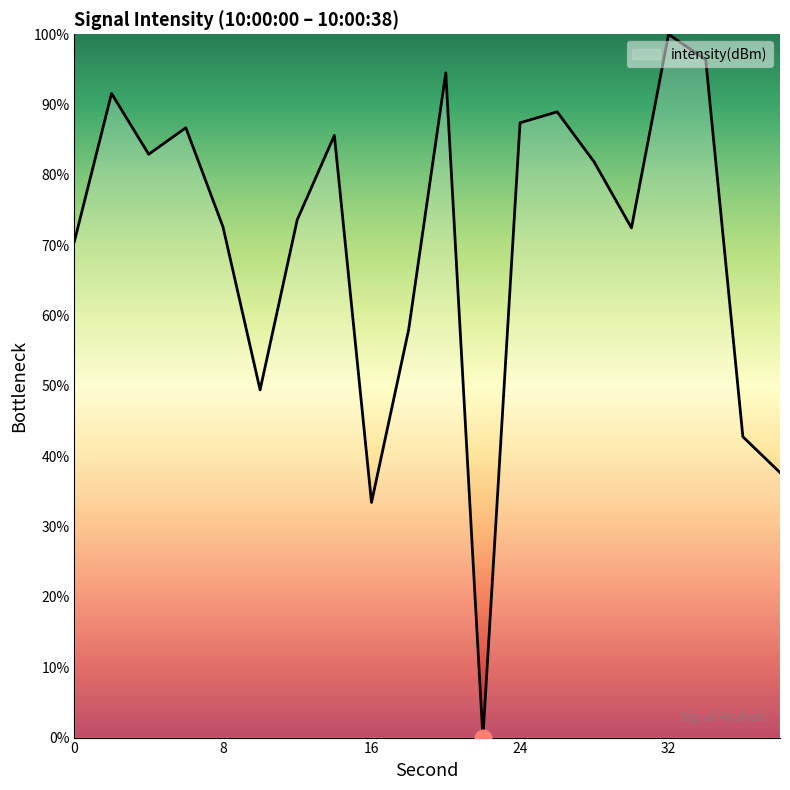

What is the difference between the maximum and minimum values?

100.0